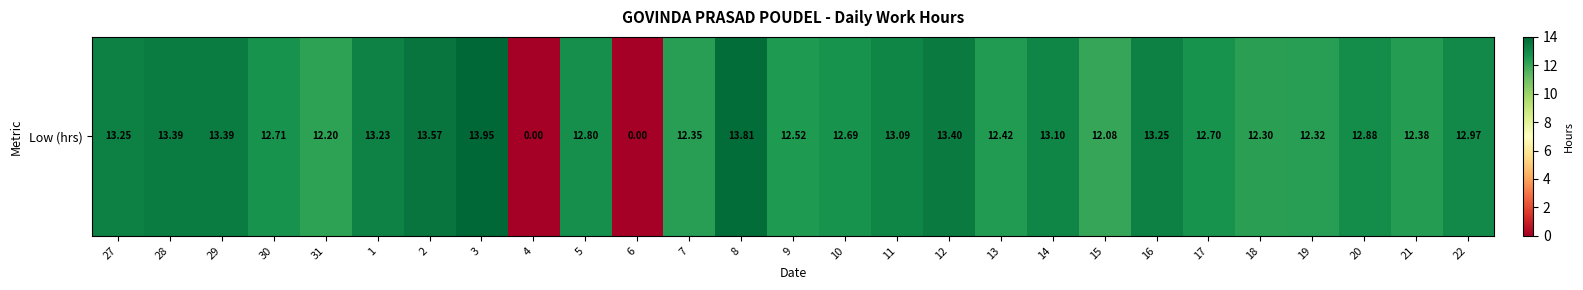

The value at 21 is 7.1. True or false?

False